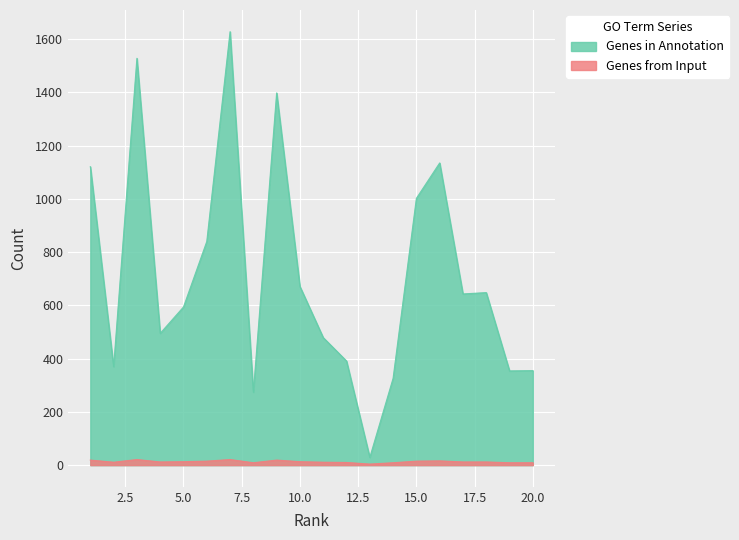

Rank the series by their average value, from highest to lowest.

Genes in Annotation, Genes from Input